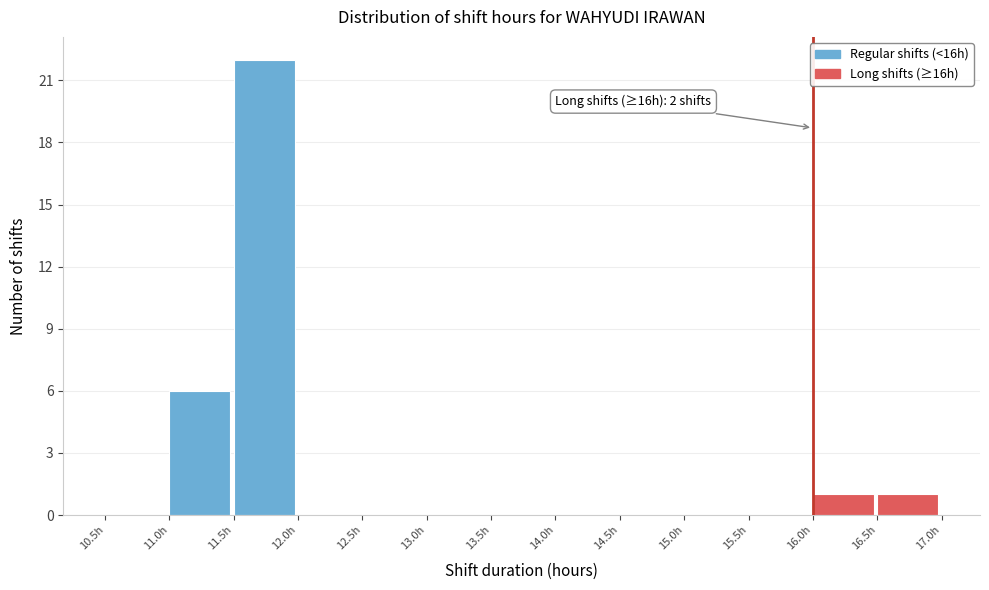

Over which range of the x-axis is the bar tallest?

11.5 to 12.0